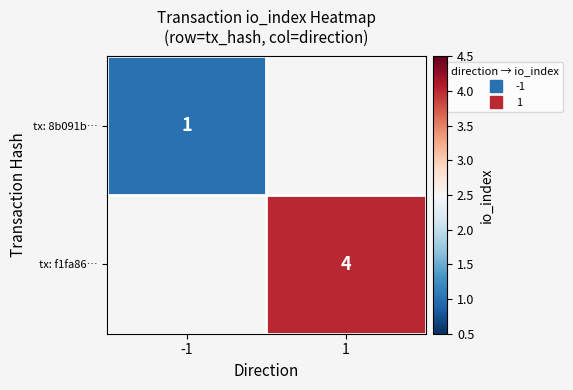

How many categories are shown in the chart?

2